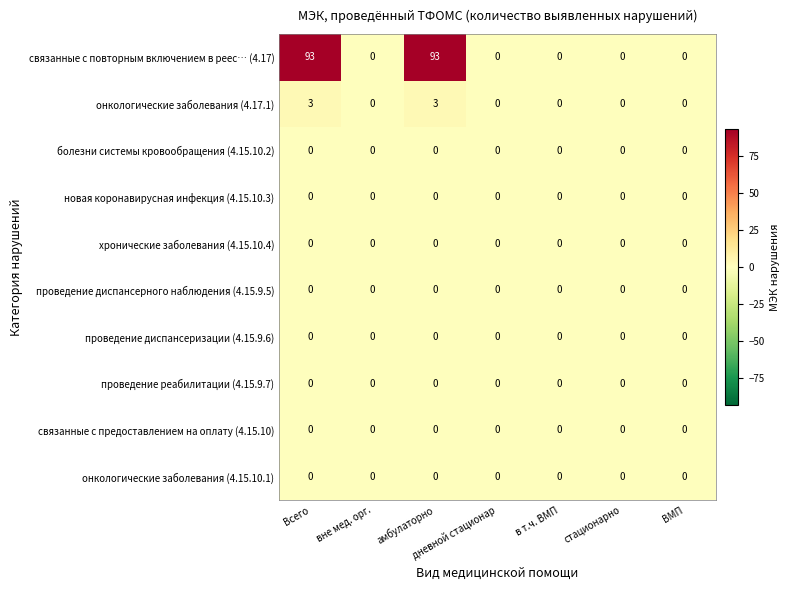

Is the value of связанные с повторным включением в реес… (4.17) at амбулаторно greater than the value of проведение реабилитации (4.15.9.7) at дневной стационар?

Yes